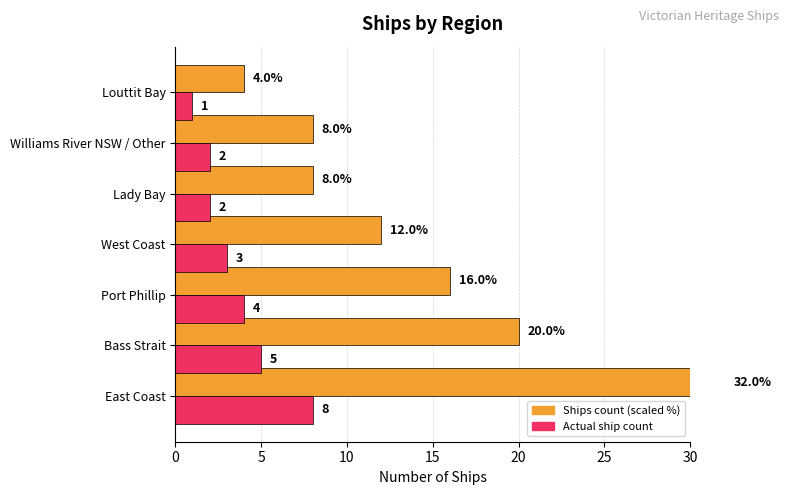

What is the highest value of the Ships count (scaled %) series?

32